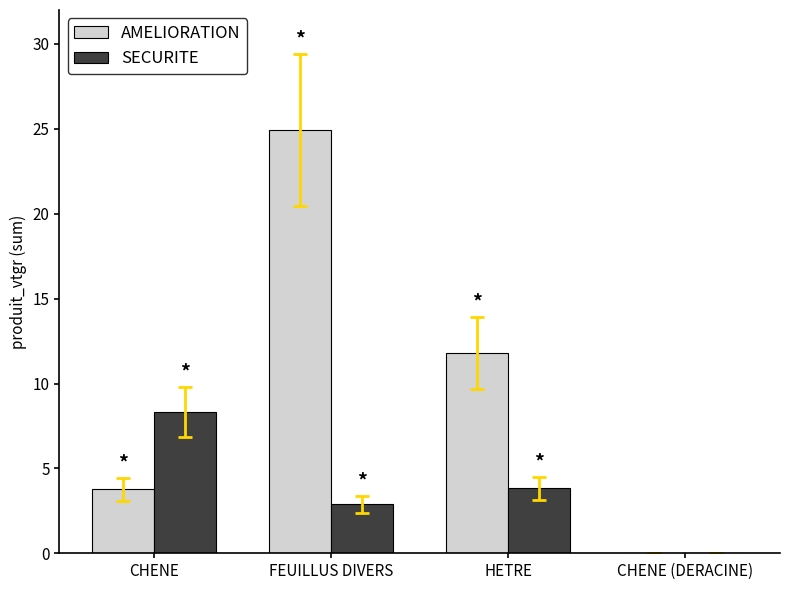

Is the value of SECURITE at CHENE greater than the value of AMELIORATION at CHENE (DERACINE)?

Yes